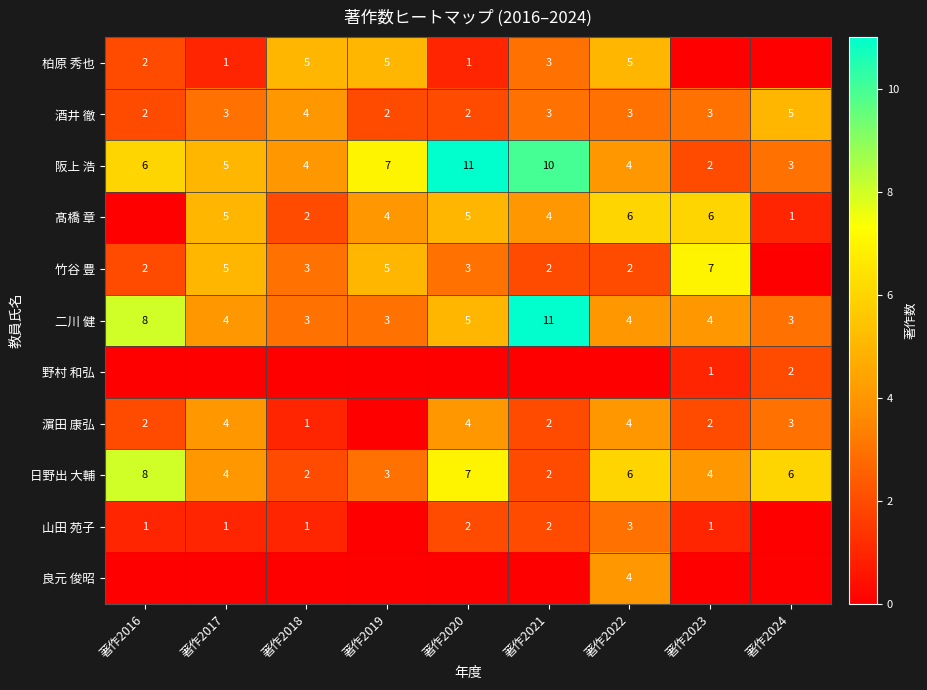

Is the value of 竹谷 豊 at 著作2023 greater than the value of 阪上 浩 at 著作2017?

Yes